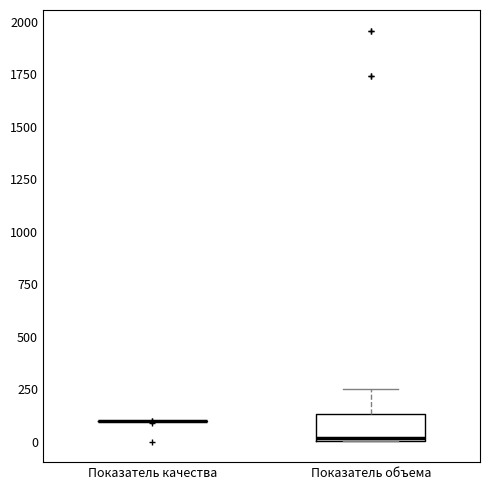

Comparing the boxes themselves (not the whiskers), which one is the tallest?

Показатель объема